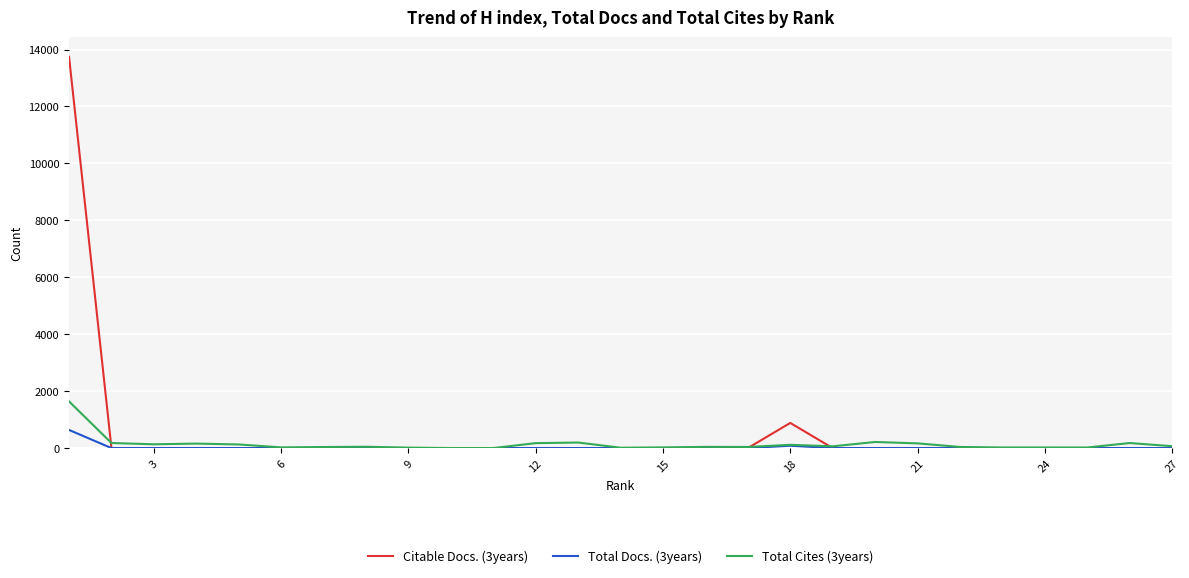

What are all the series names shown in the legend?

Citable Docs. (3years), Total Docs. (3years), Total Cites (3years)